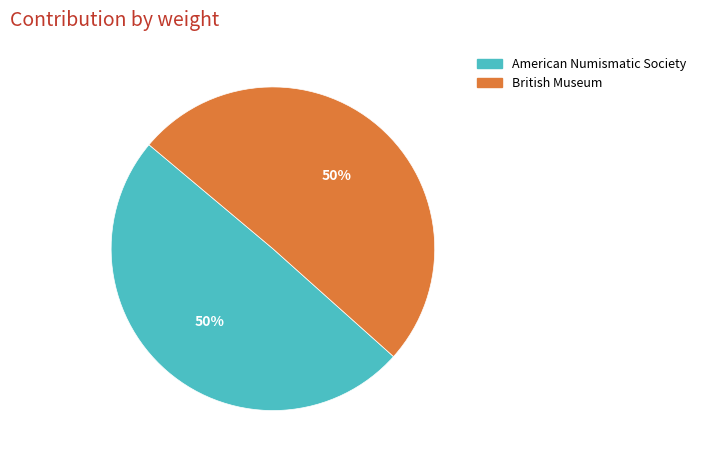

What is the ratio of the value at British Museum to the value at American Numismatic Society?

1.0